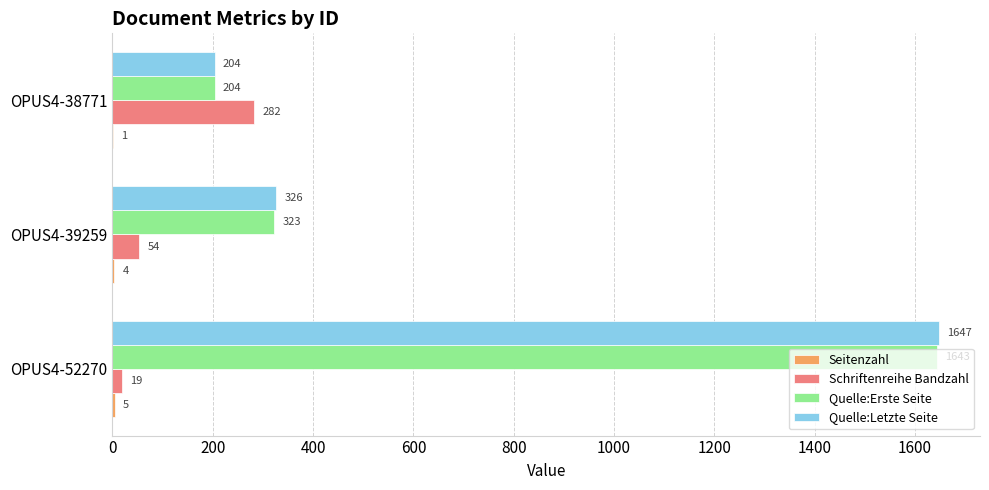

What is the approximate value of Quelle:Erste Seite at OPUS4-52270, to the nearest 10?

1640